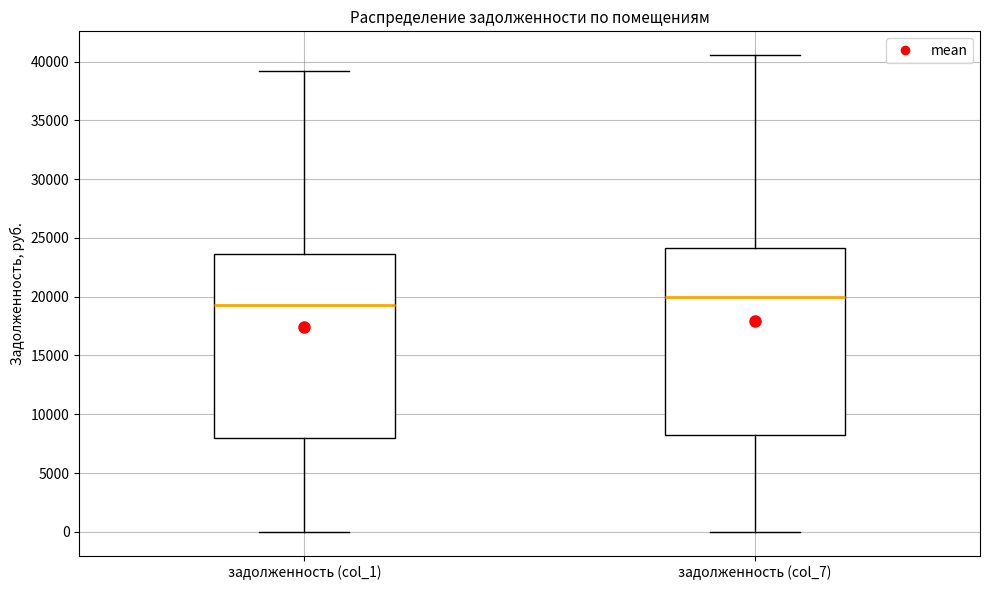

Where is the lower edge of the box for задолженность (col_7) on the y-axis? The values are not printed on the chart, so give them approximately, as read against the axis.

8500